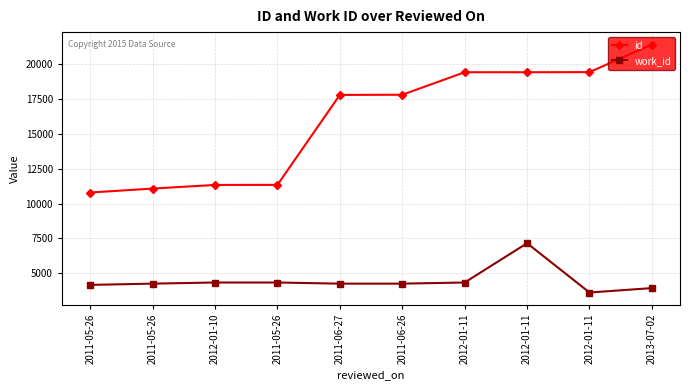

Reading left to right, list all the values displayed in this chart.

id: 2011-05-26=10800	2011-05-26=11083	2012-01-10=11344	2011-05-26=11348	2011-06-27=17809	2011-06-26=17819	2012-01-11=19436	2012-01-11=19437	2012-01-11=19445	2013-07-02=21427
work_id: 2011-05-26=4167	2011-05-26=4258	2012-01-10=4339	2011-05-26=4339	2011-06-27=4257	2011-06-26=4257	2012-01-11=4339	2012-01-11=7160	2012-01-11=3620	2013-07-02=3938